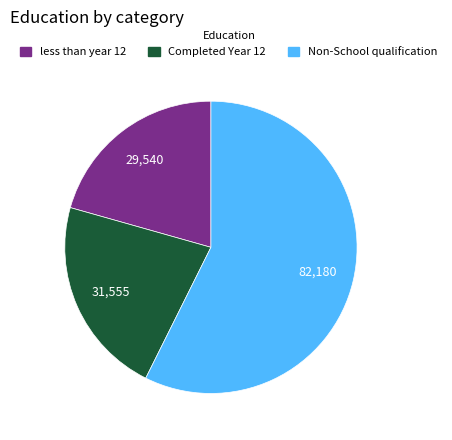

Is there a majority slice in this chart?

Yes